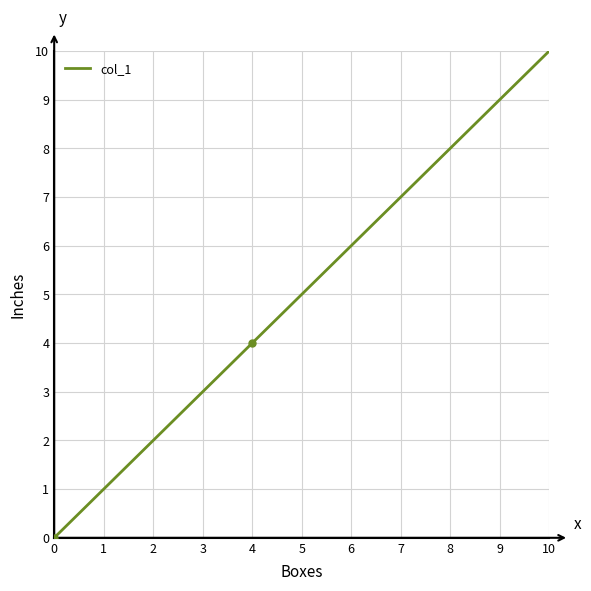

Does the chart display data point markers on the line(s)?

No